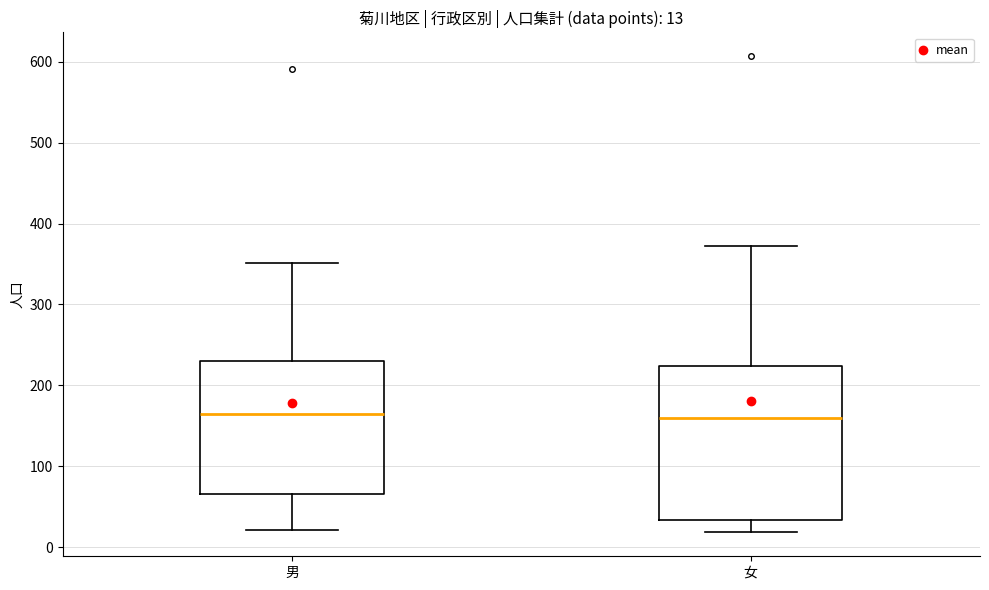

Which box is the tallest, from its lower edge to its upper edge?

女